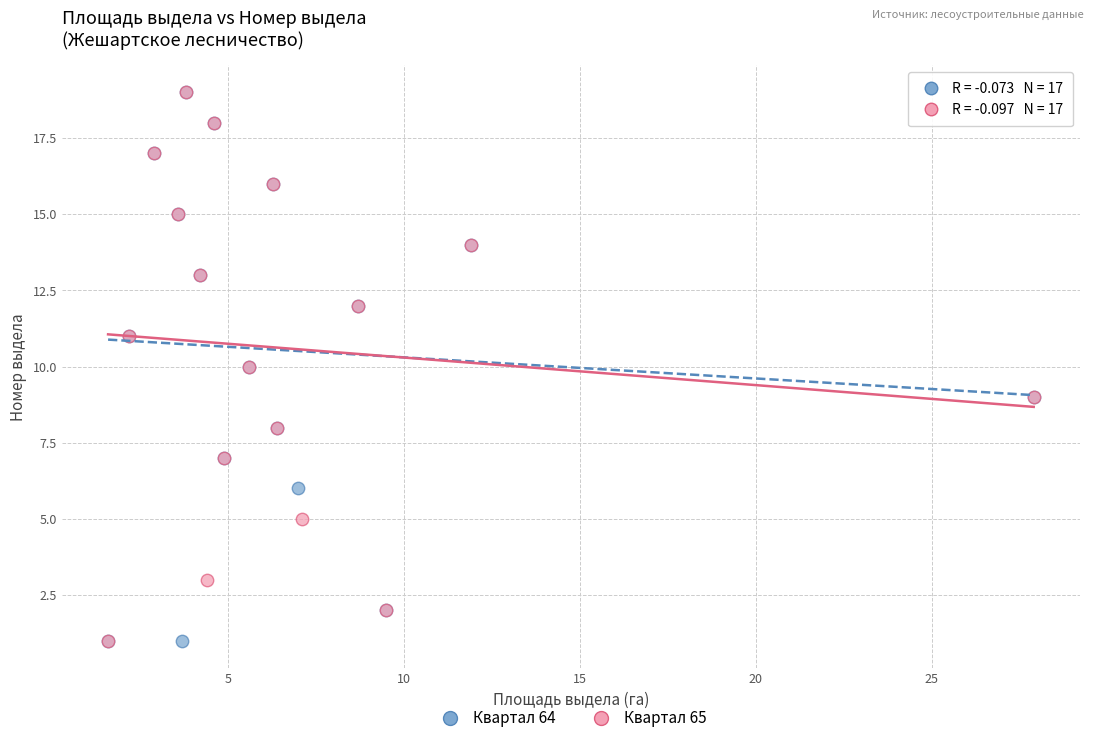

What are all the series names shown in the legend?

Квартал 64, Квартал 65